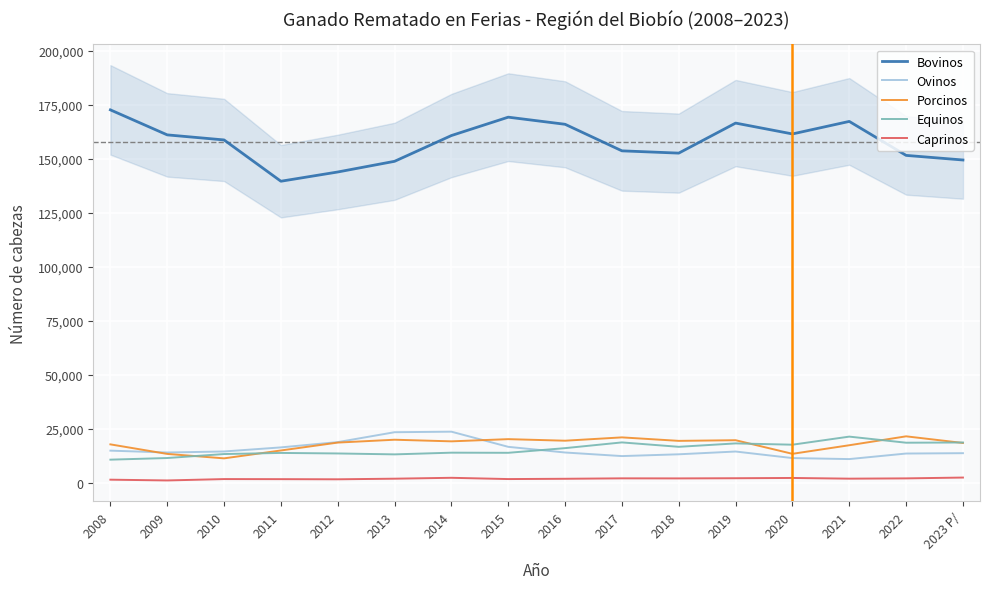

Rank the series at 2009 from lowest to highest value.

Caprinos, Equinos, Porcinos, Ovinos, Bovinos